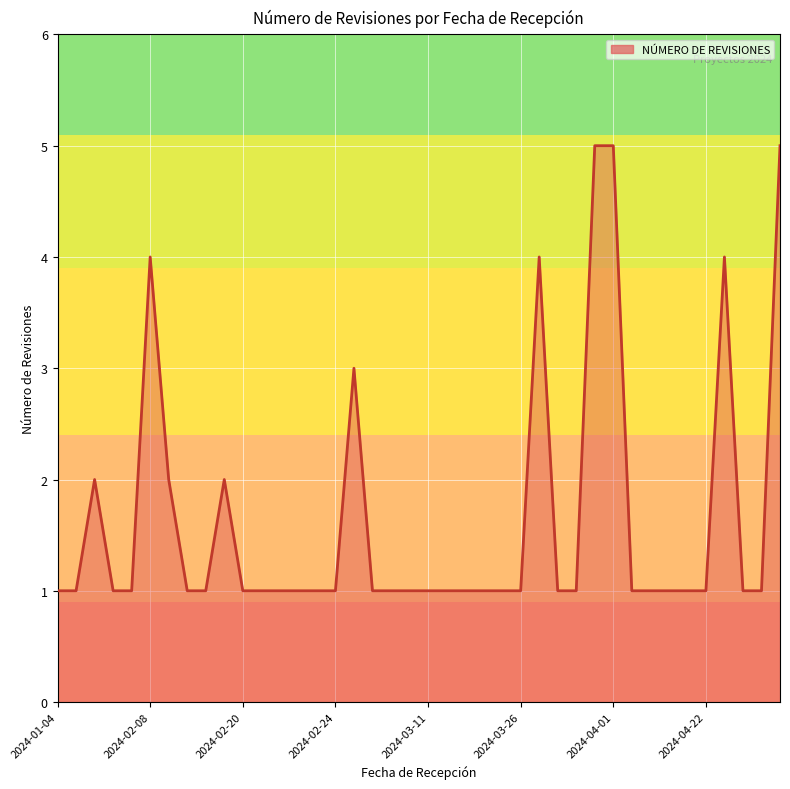

What is the difference between the maximum and minimum values?

4